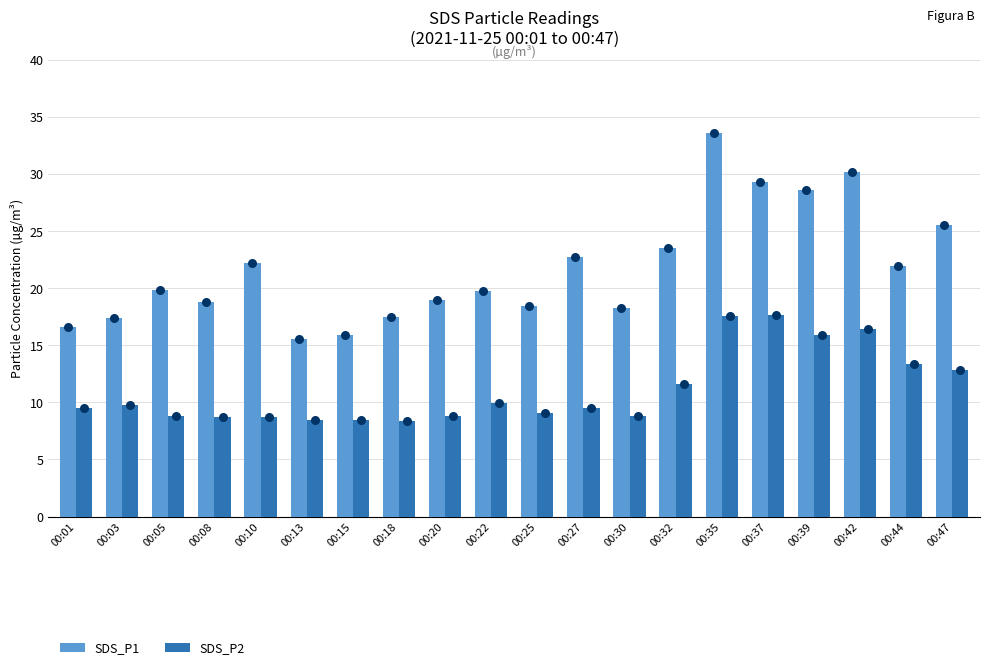

At how many categories does at least one series exceed 11?

20